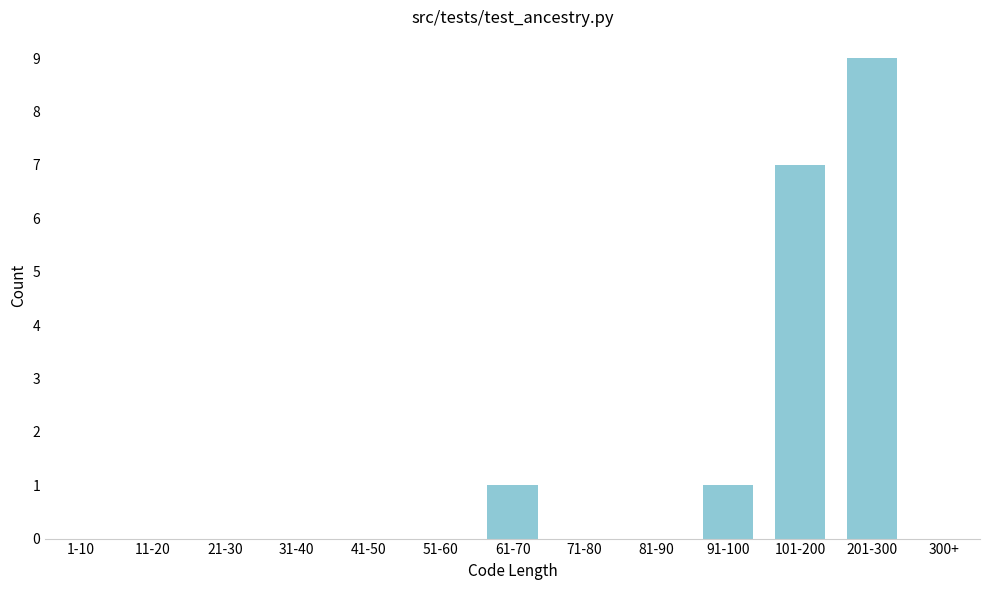

Reading right to left, transcribe all the data shown in this chart.

300+=0	201-300=9	101-200=7	91-100=1	81-90=0	71-80=0	61-70=1	51-60=0	41-50=0	31-40=0	21-30=0	11-20=0	1-10=0